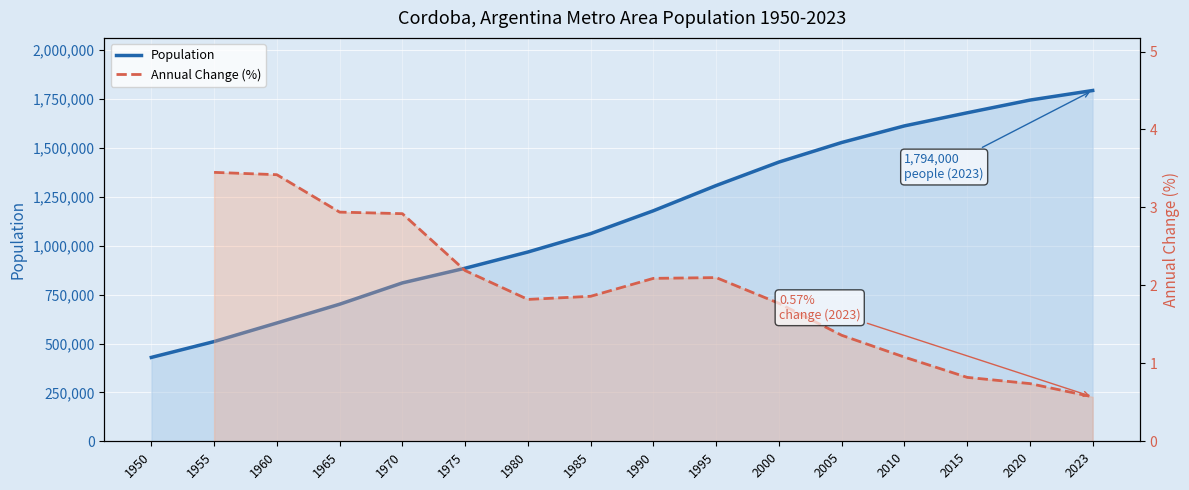

Rank the series at 2015 from highest to lowest value.

Population, Annual Change (%)